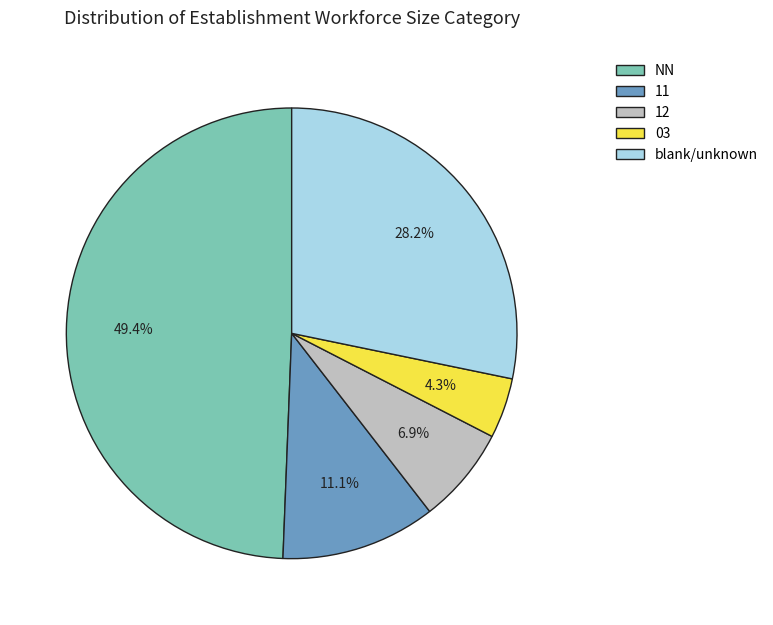

Which slice is the smallest?

03